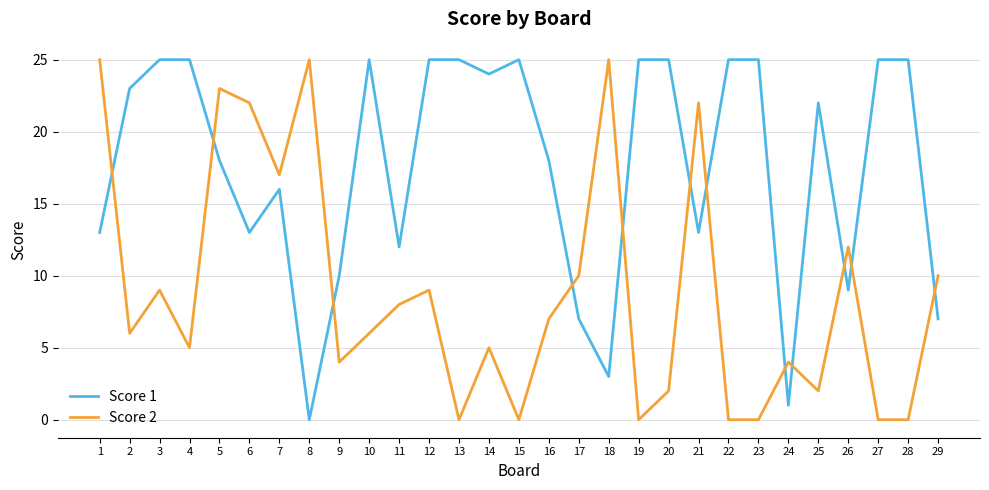

Which series has the largest total across all categories?

Score 1